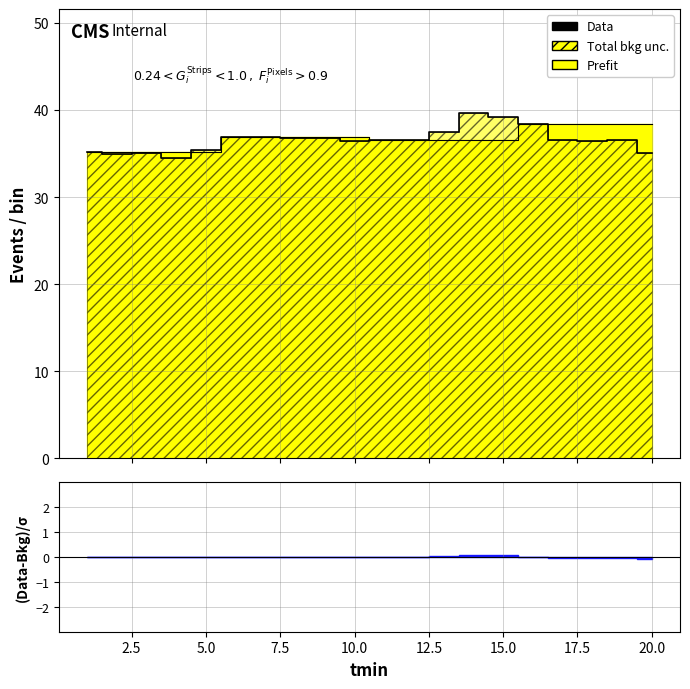

Reading left to right, transcribe all the data shown in this chart.

35.2	35.0	35.0	34.5	35.4	36.9	36.9	36.7	36.7	36.4	36.5	36.5	37.4	39.7	39.2	38.4	36.5	36.4	36.5	35.1